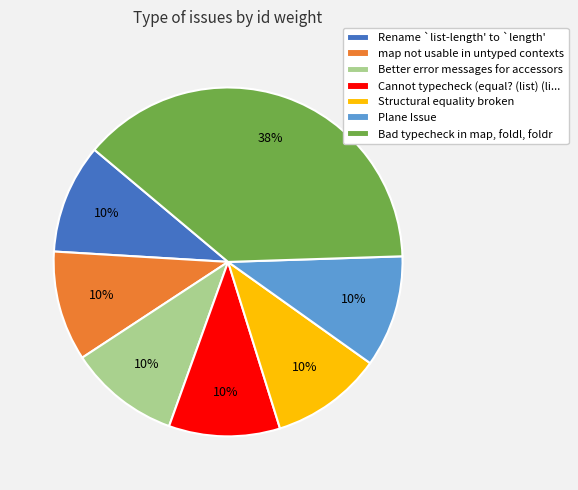

To the nearest percent, what is the average slice percentage?

14%